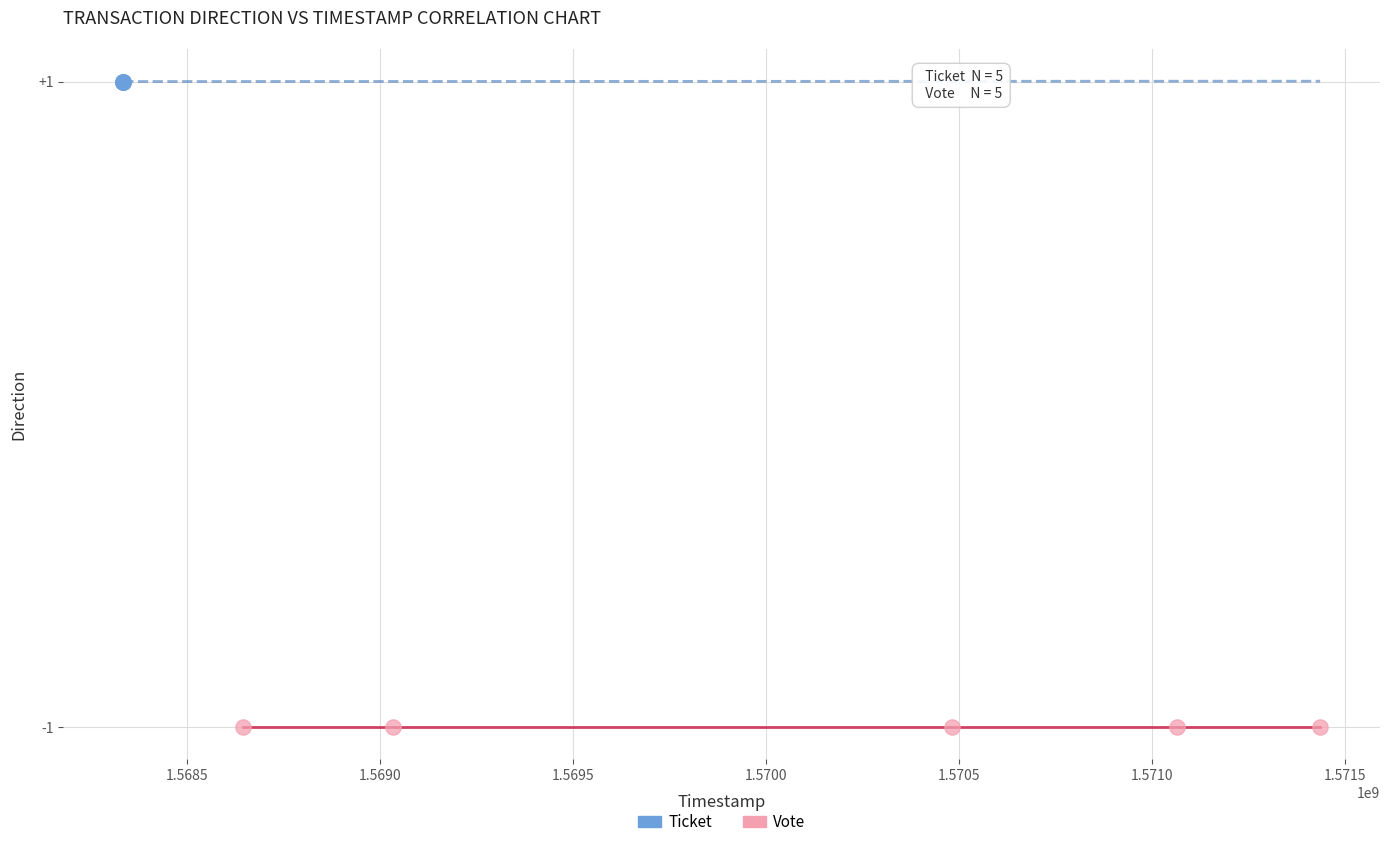

Which series contains the highest Y value?

Ticket